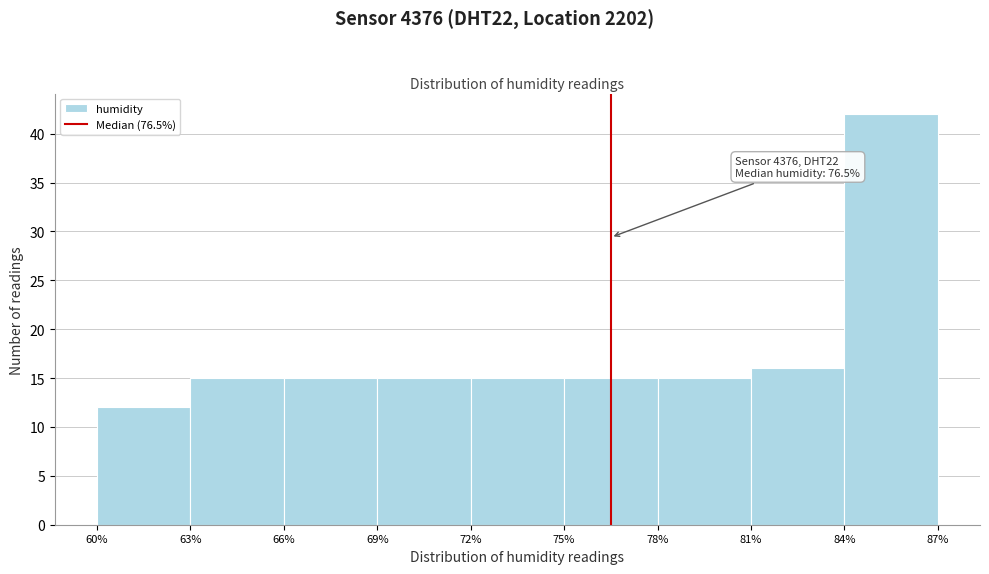

Which range on the x-axis has the tallest bar?

84% to 87%